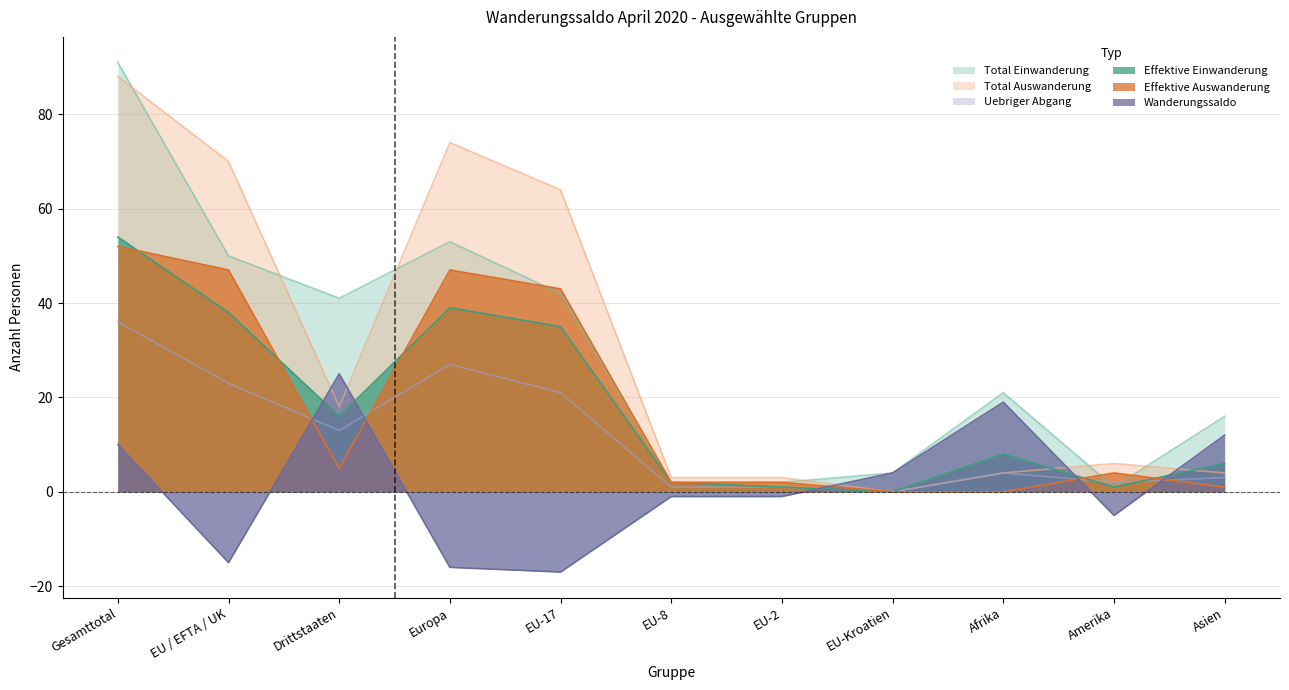

At how many categories does at least one series exceed 53?

4